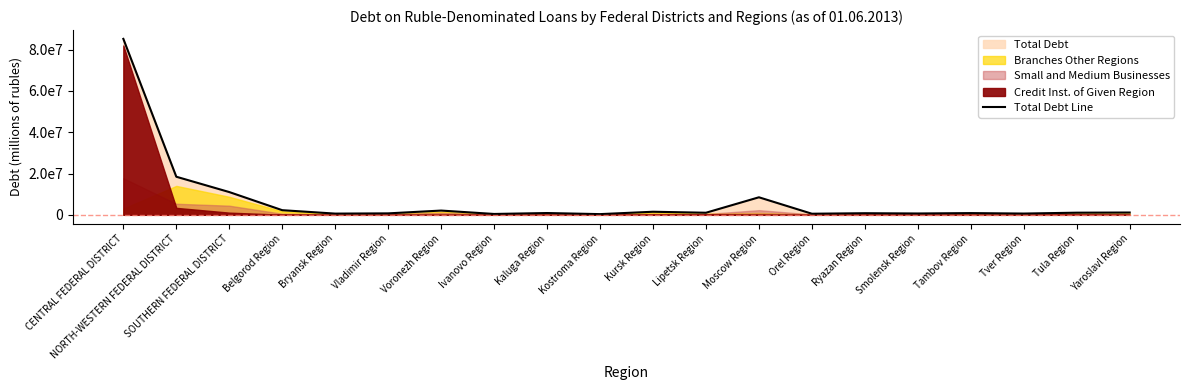

Rank the categories by value from highest to lowest.

CENTRAL FEDERAL DISTRICT, NORTH-WESTERN FEDERAL DISTRICT, SOUTHERN FEDERAL DISTRICT, Moscow Region, Belgorod Region, Voronezh Region, Kursk Region, Yaroslavl Region, Tula Region, Lipetsk Region, Kaluga Region, Tambov Region, Ryazan Region, Vladimir Region, Smolensk Region, Tver Region, Bryansk Region, Orel Region, Ivanovo Region, Kostroma Region